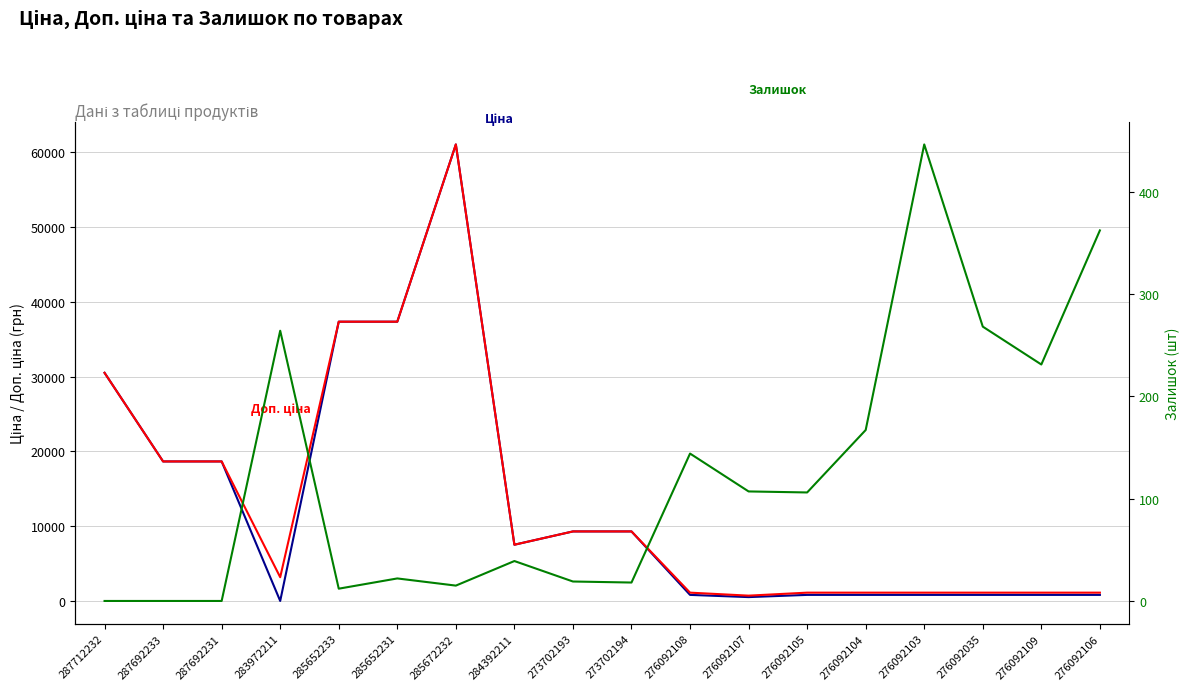

What is the label of the 3rd point from the left?

287692231